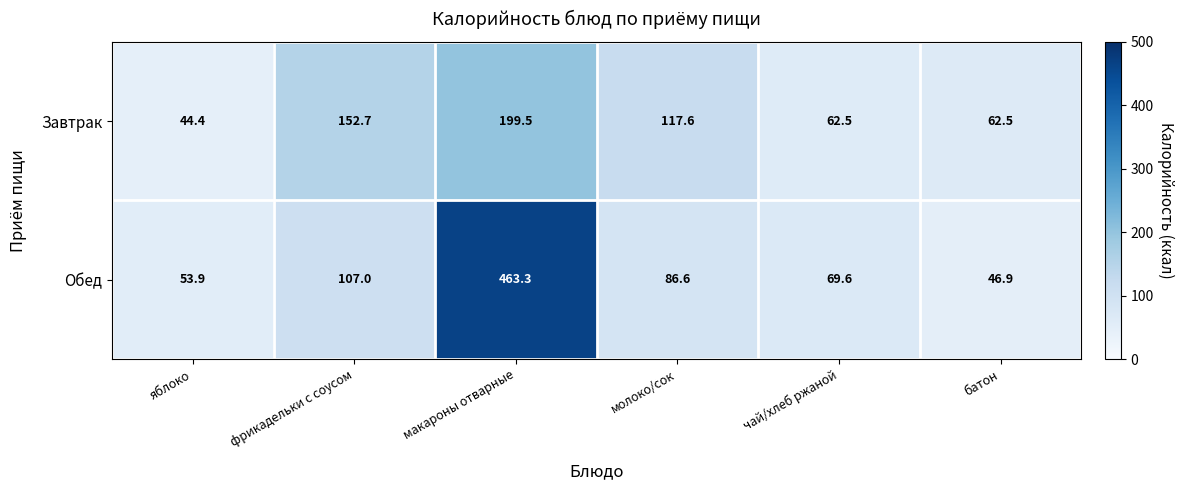

What is the difference between the Обед values at батон and чай/хлеб ржаной?

22.7